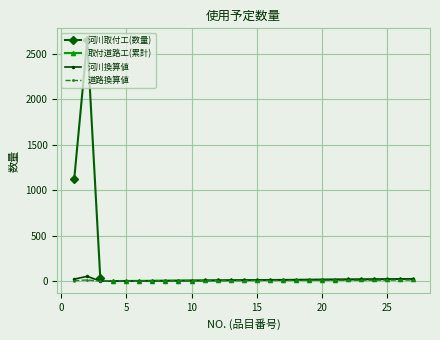

How many data points are above 1124?

1